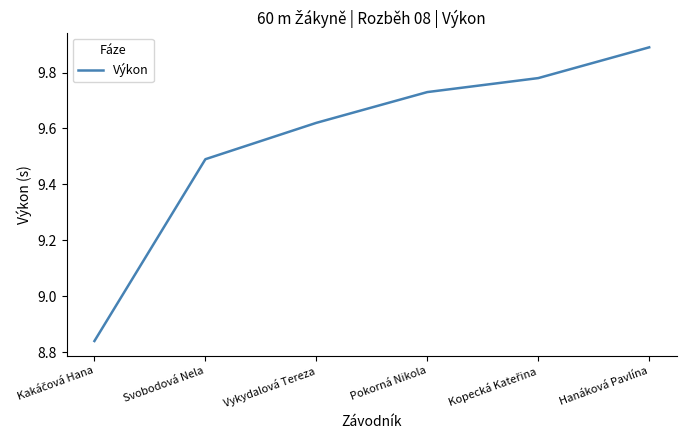

Where does the data first go above 9?

Svobodová Nela